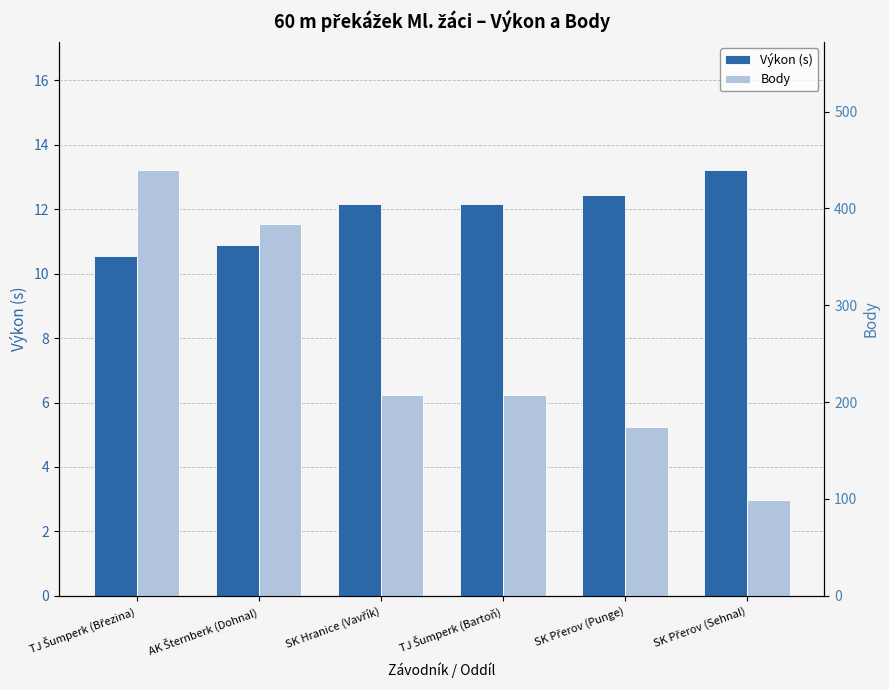

At SK Přerov (Sehnal), list the series in order from smallest to largest.

Výkon (s), Body